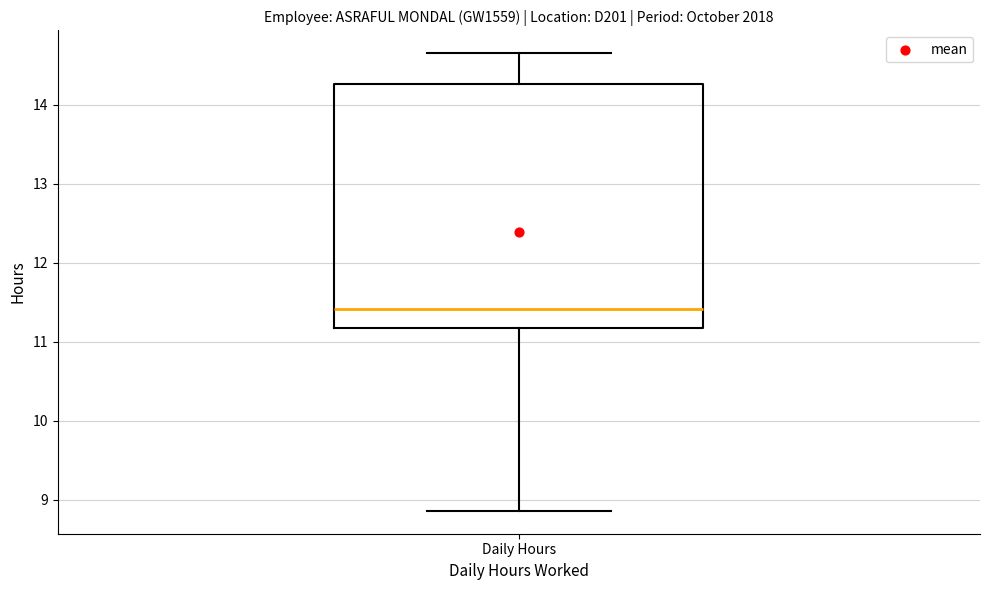

Read this box plot against the y-axis: the position of the median line, the range covered by the box, and the ends of both whiskers. The values are not printed on the chart, so give them approximately, as read against the axis.

median 11.4, box 11.2 to 14.3, whiskers 8.9 to 14.7